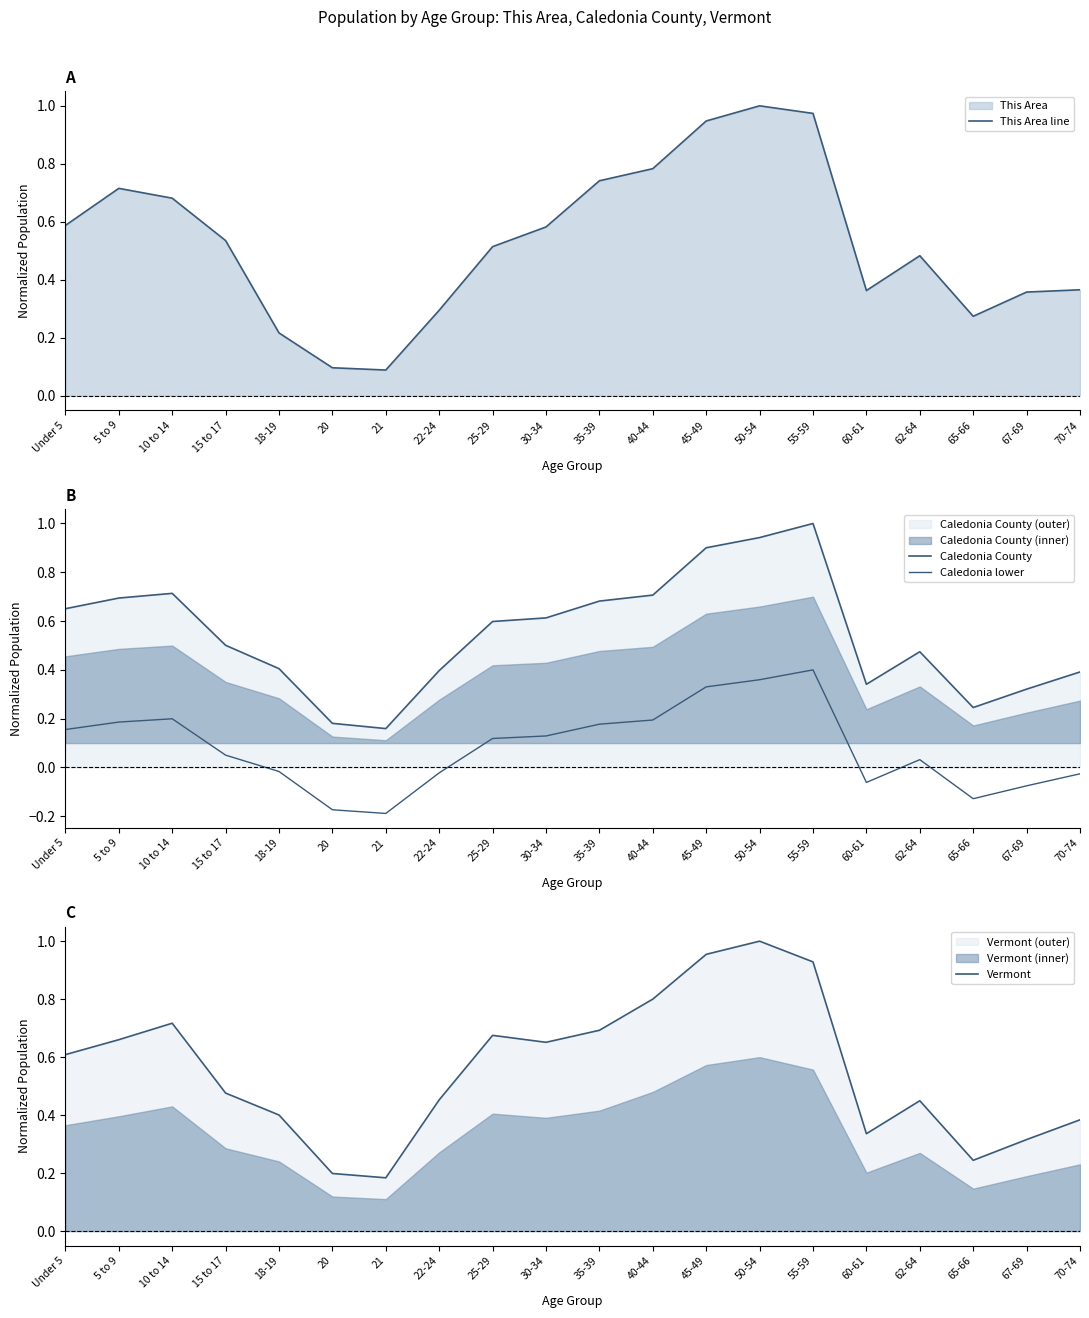

Does the chart display data point markers on the line(s)?

No